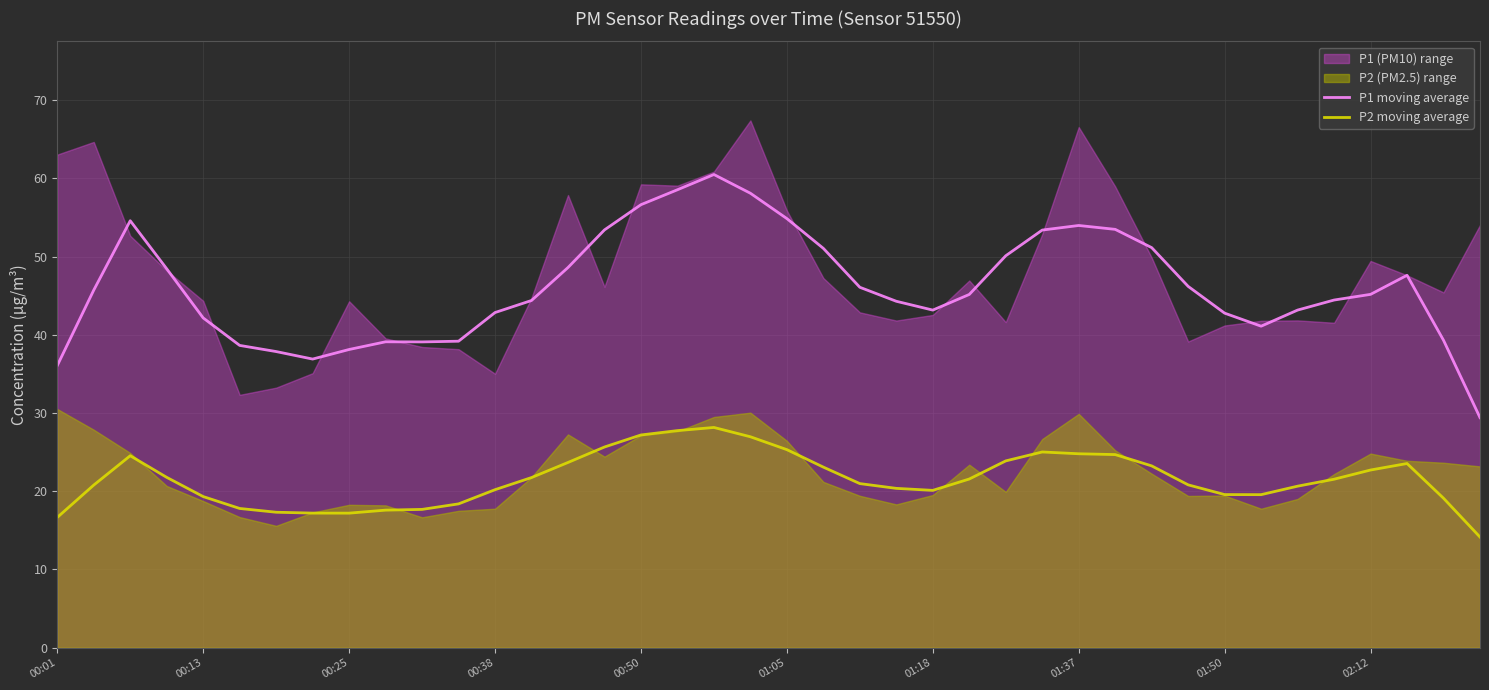

True or false: P2 moving average and P1 moving average cross at least once.

False